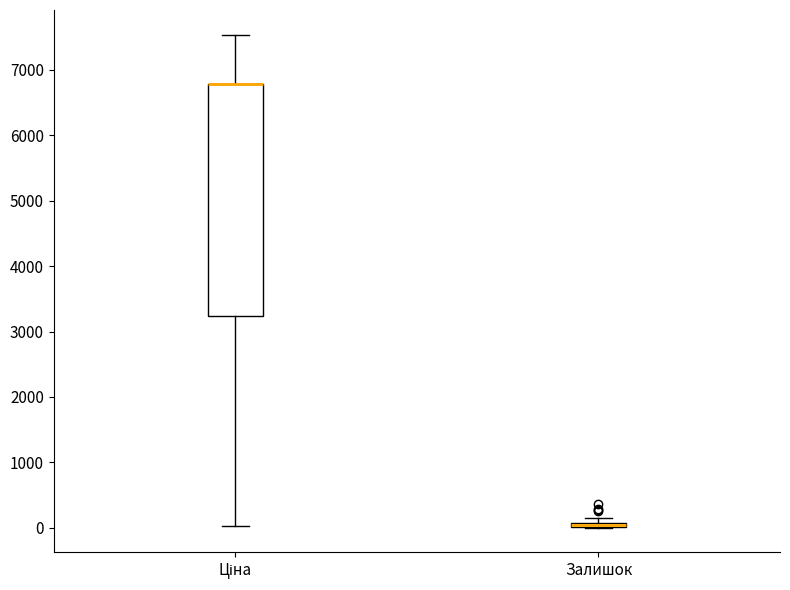

Comparing the boxes themselves (not the whiskers), which one is the tallest?

Ціна